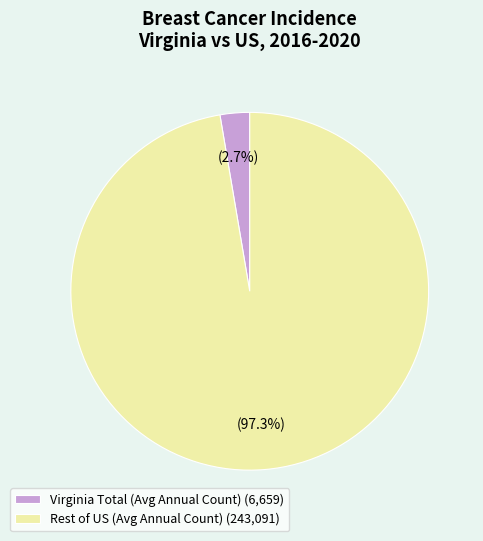

Does any single category account for the majority?

Yes